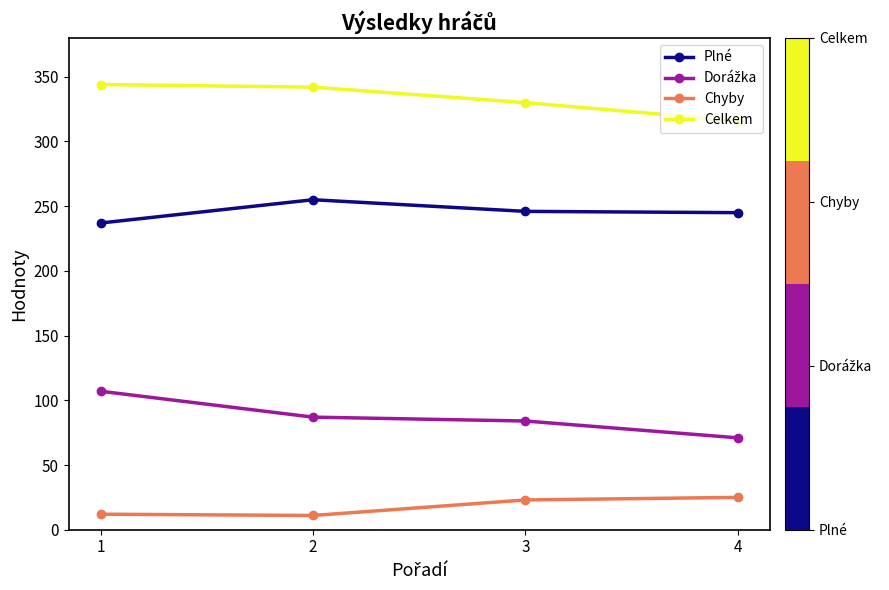

What is the minimum value shown in the chart?

11